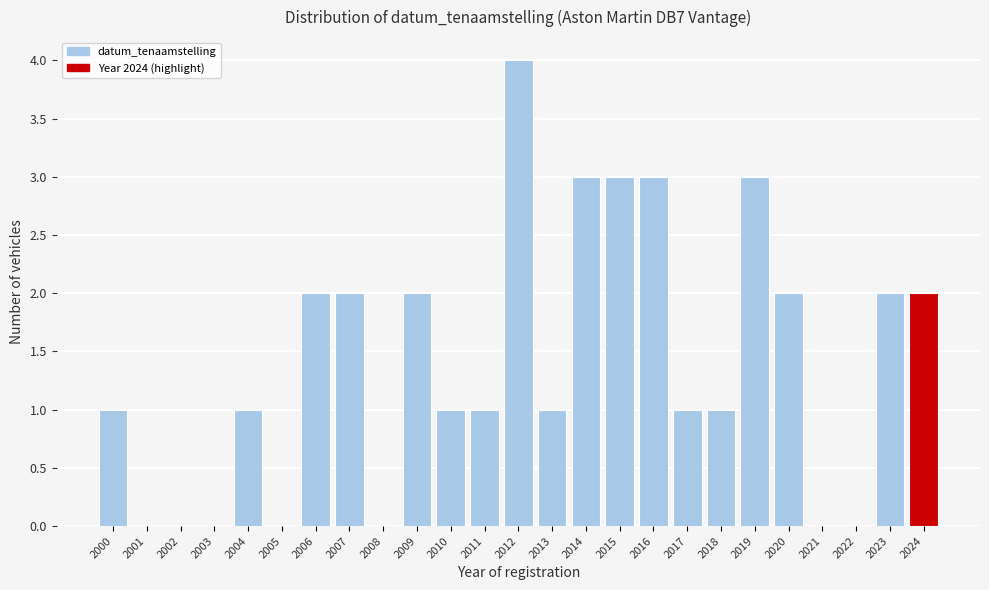

Reading left to right, extract all data points from this chart.

2000=1	2001=0	2002=0	2003=0	2004=1	2005=0	2006=2	2007=2	2008=0	2009=2	2010=1	2011=1	2012=4	2013=1	2014=3	2015=3	2016=3	2017=1	2018=1	2019=3	2020=2	2021=0	2022=0	2023=2	2024=2